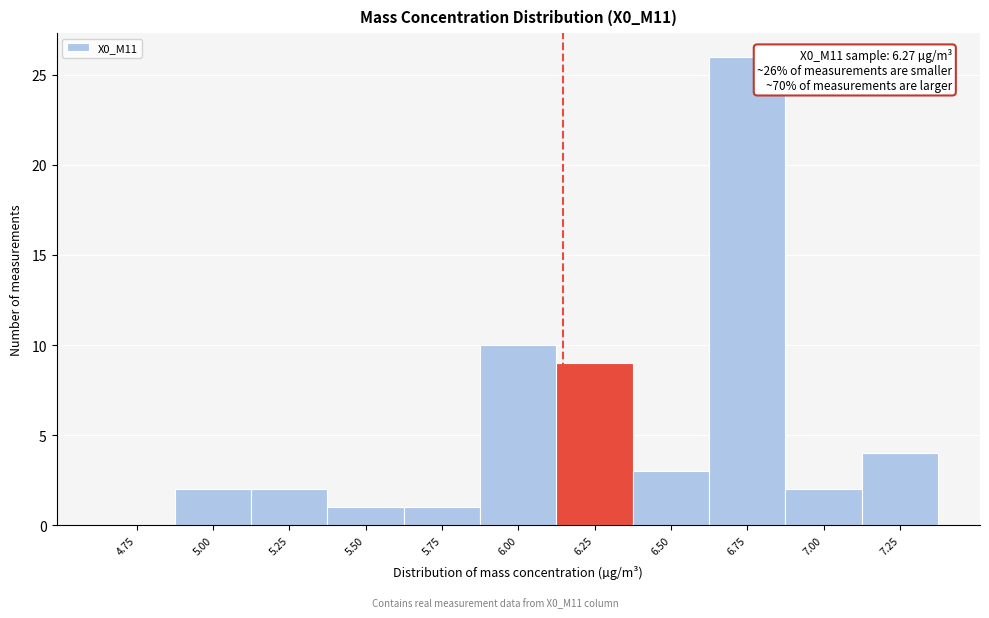

Reading right to left, extract all data points from this chart.

7.25=4	7.00=2	6.75=26	6.50=3	6.25=9	6.00=10	5.75=1	5.50=1	5.25=2	5.00=2	4.75=0